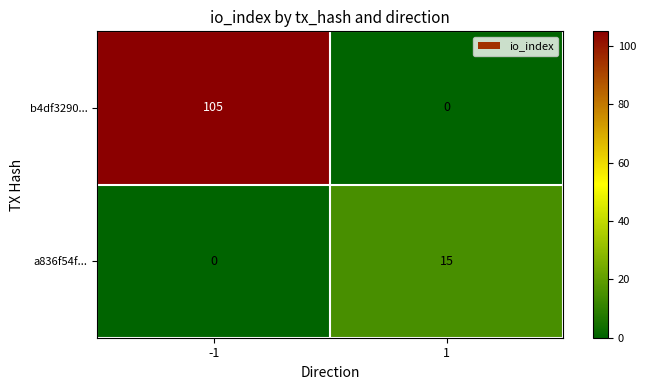

The b4df3290... series shows 57 at 1. True or false?

False